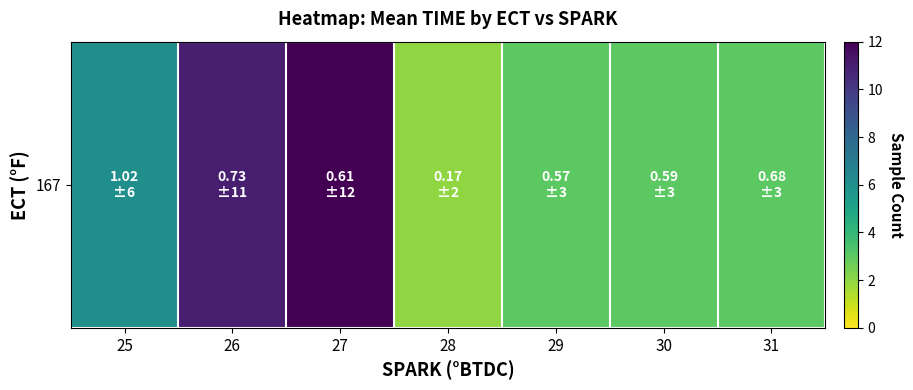

Between 31 and 27, which is larger?

27